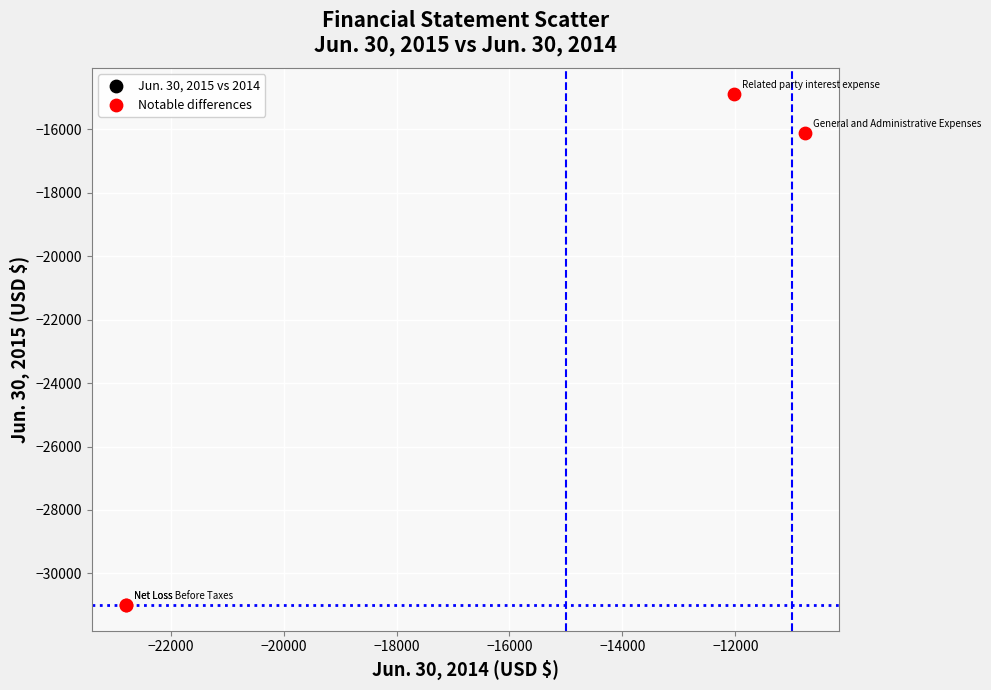

What Y value in the scatter plot is closest to -22936?

-16115